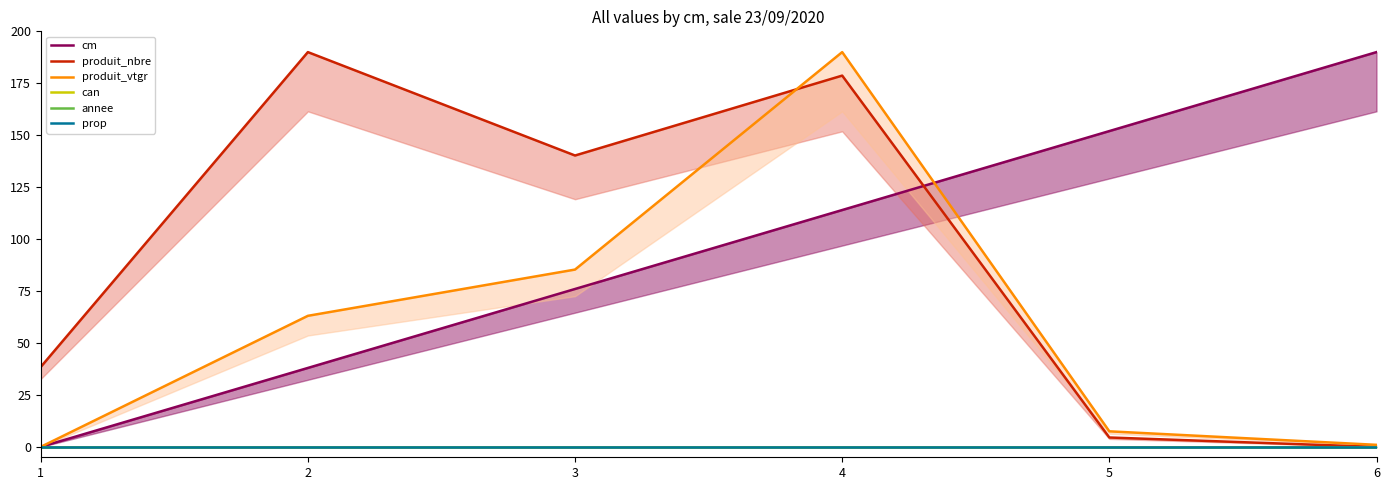

What is the sum of the produit_vtgr values at 4 and 6?

191.0